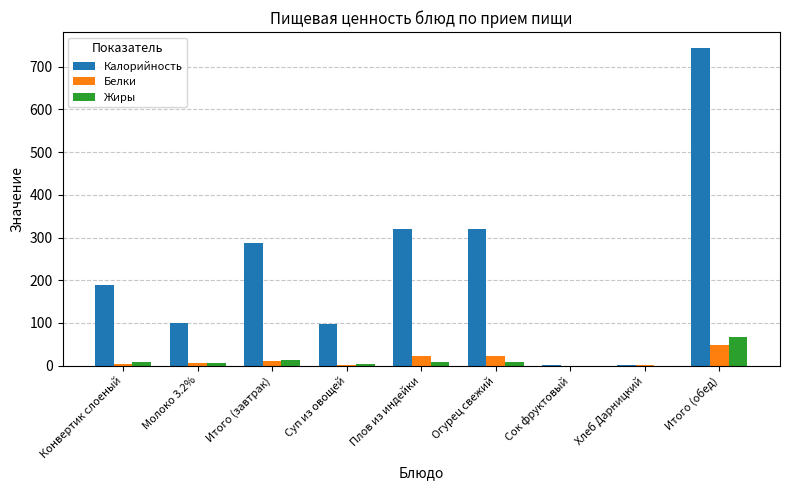

Which series changed the most between Суп из овощей and Хлеб Дарницкий?

Калорийность